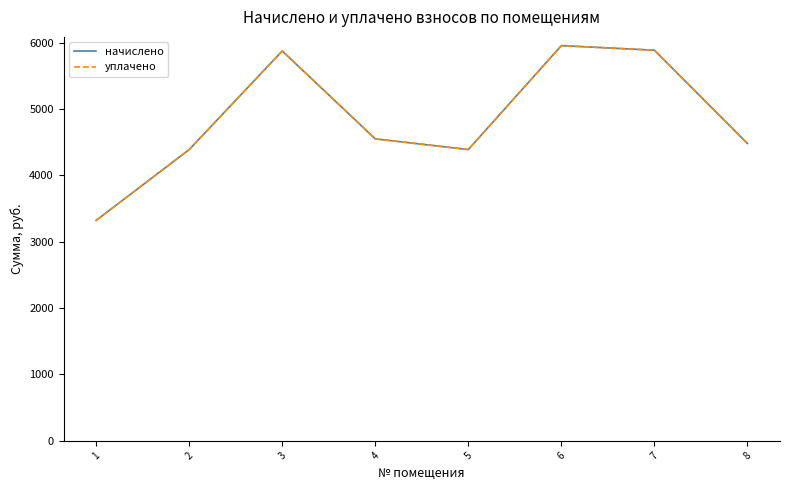

Does the chart have visible grid lines?

No